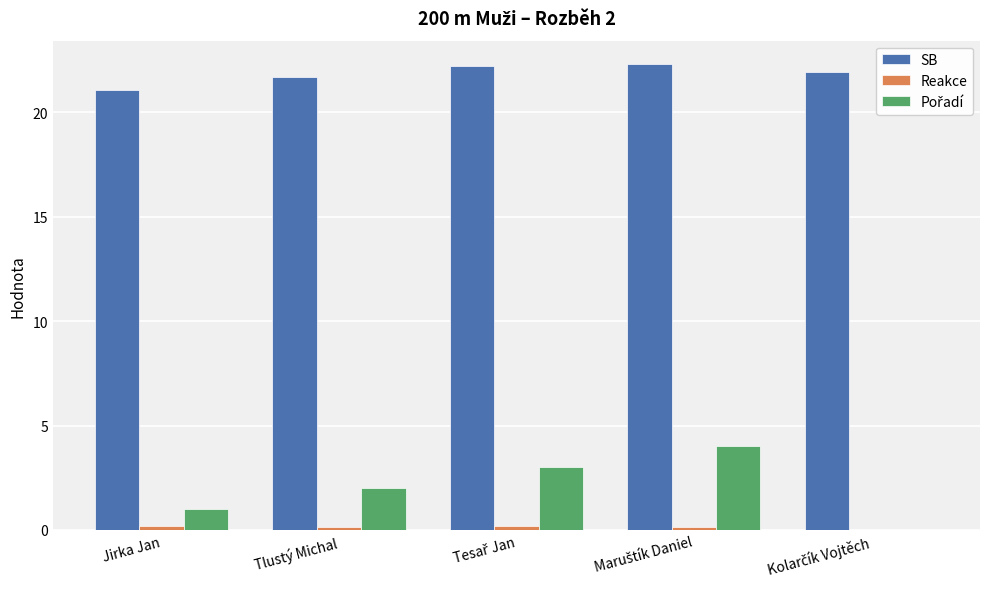

True or false: SB has a value of 21.7 at Tlustý Michal.

True